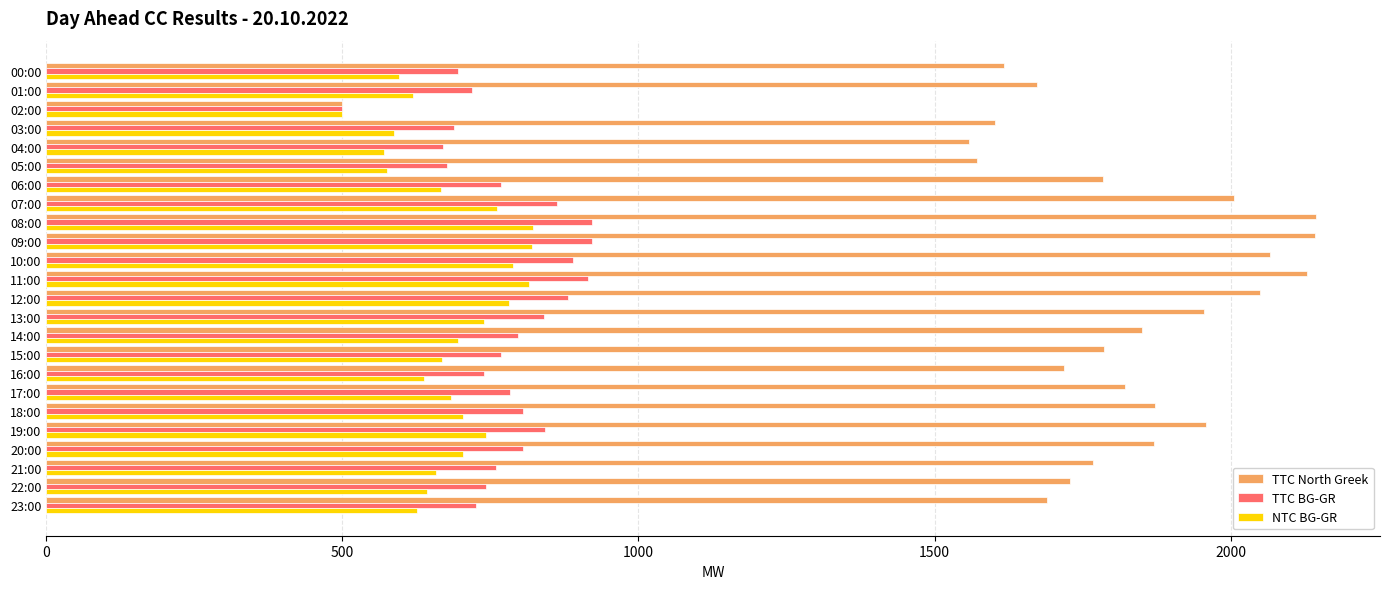

Is the value of TTC North Greek at 04:00 greater than the value of NTC BG-GR at 03:00?

Yes